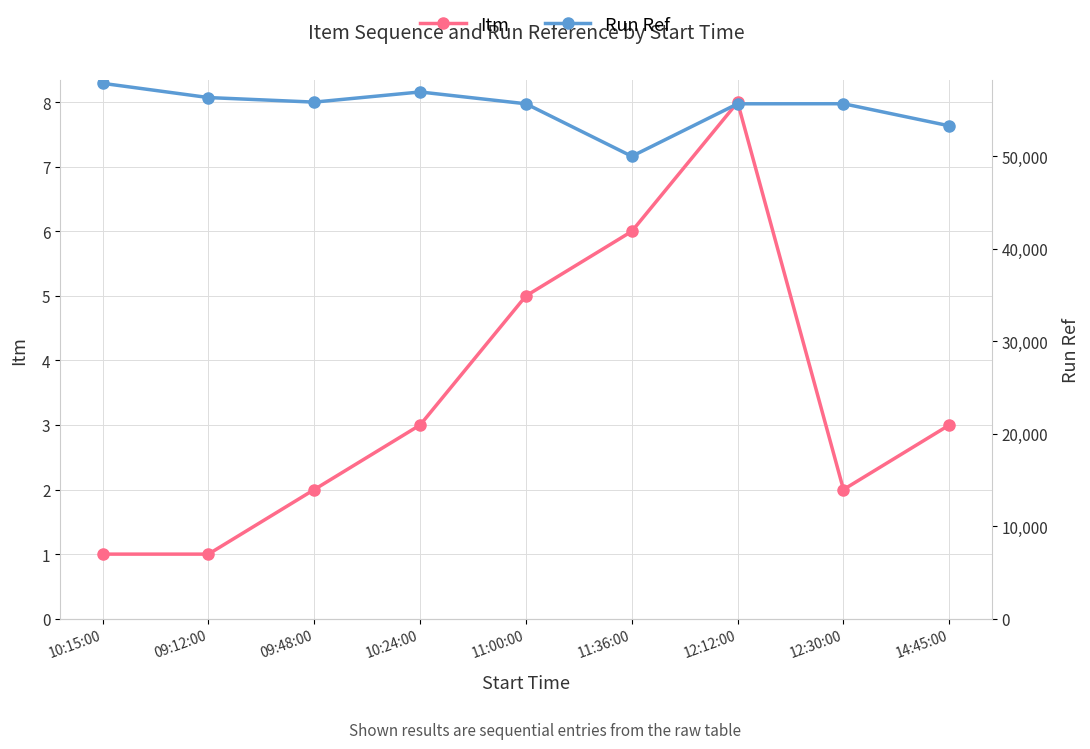

What position from the right is 12:30:00?

2